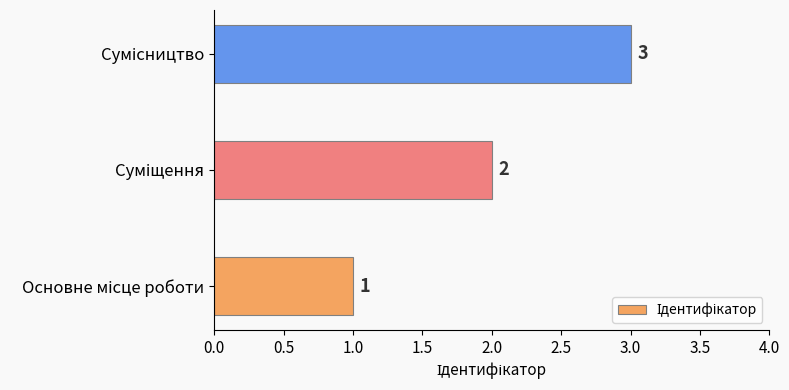

Count the values in the range 1 to 3.

3